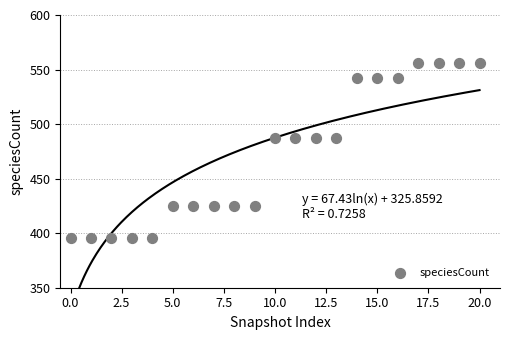

What is the range of Y values (max minus min)?

160